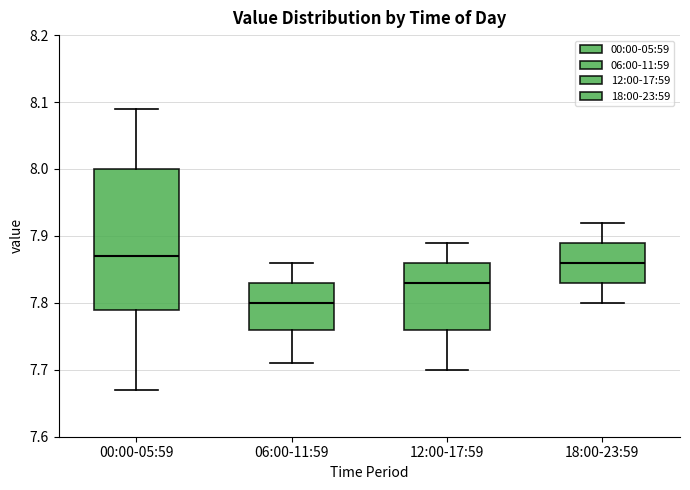

Which box has the lowest median line?

06:00-11:59